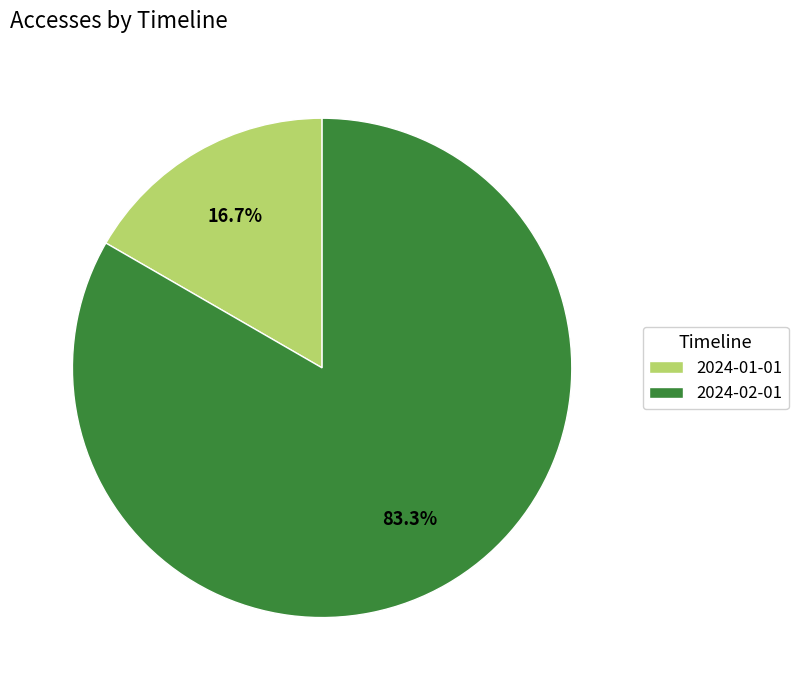

Is it true that 2024-02-01 is 83% of the pie?

True